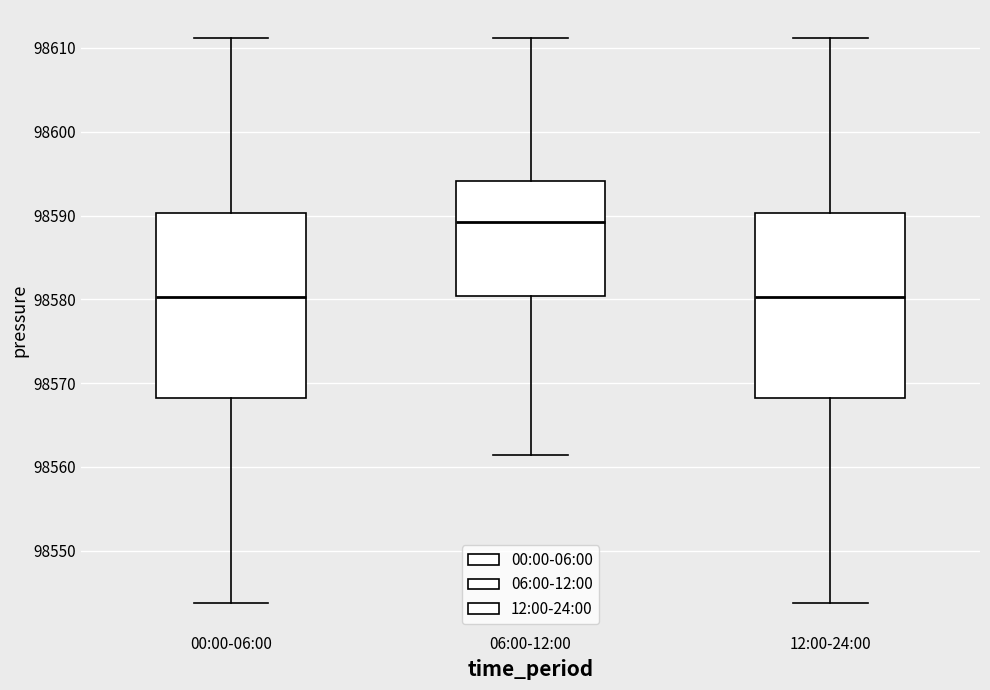

Where does the median line of the box for 12:00-24:00 sit on the y-axis? The values are not printed on the chart, so give them approximately, as read against the axis.

98580